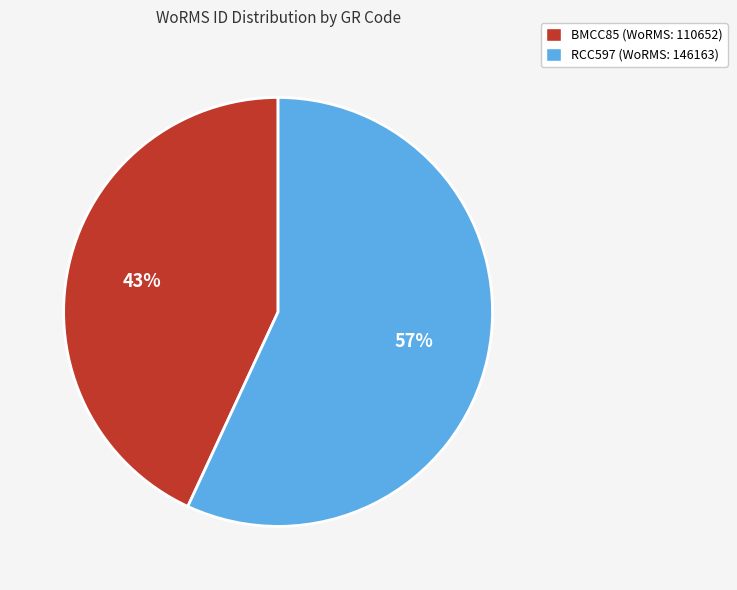

Do RCC597 and BMCC85 together represent more than half of the pie?

Yes